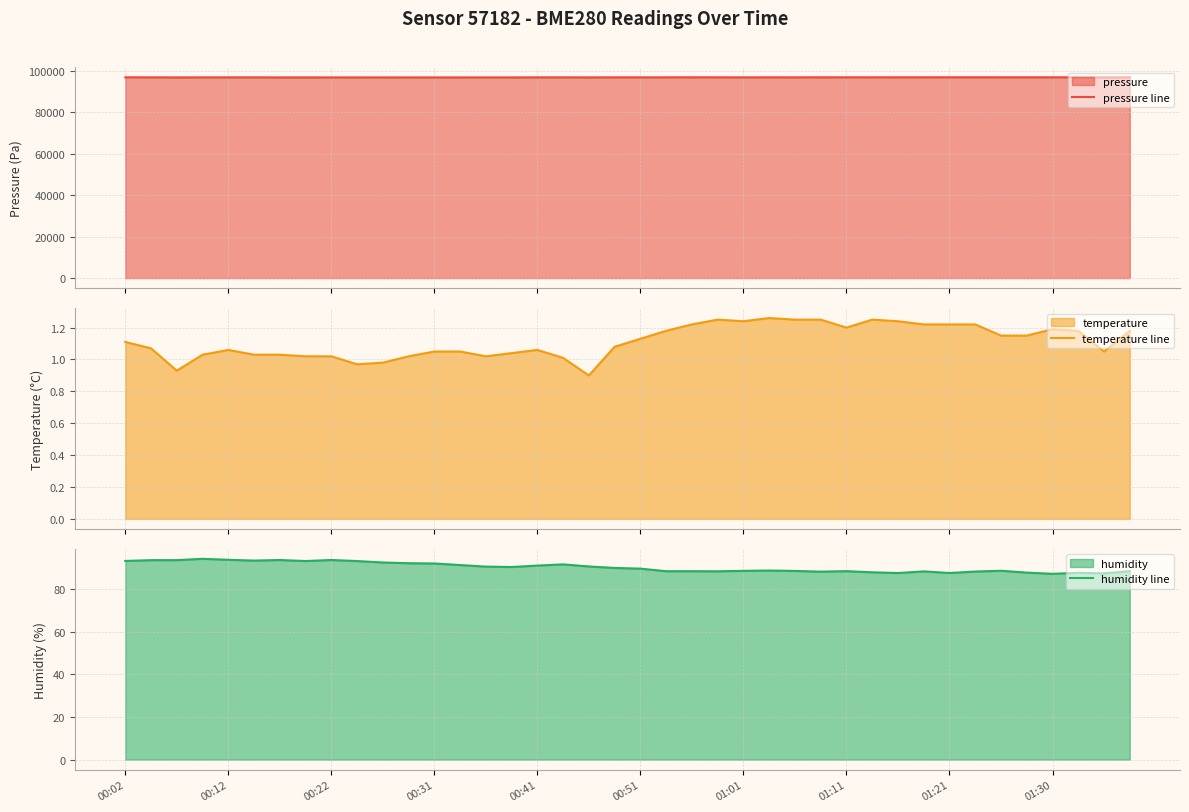

What position from the left is 21?

22